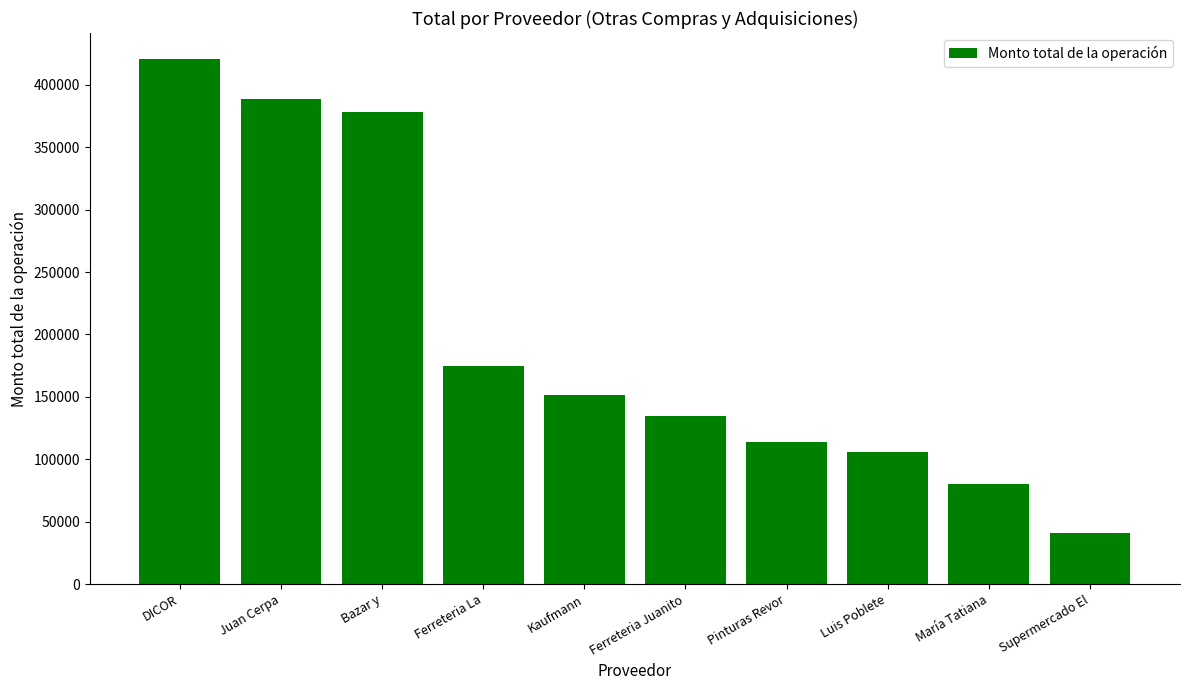

Where is the data nearest to the value 230665?

Ferreteria La